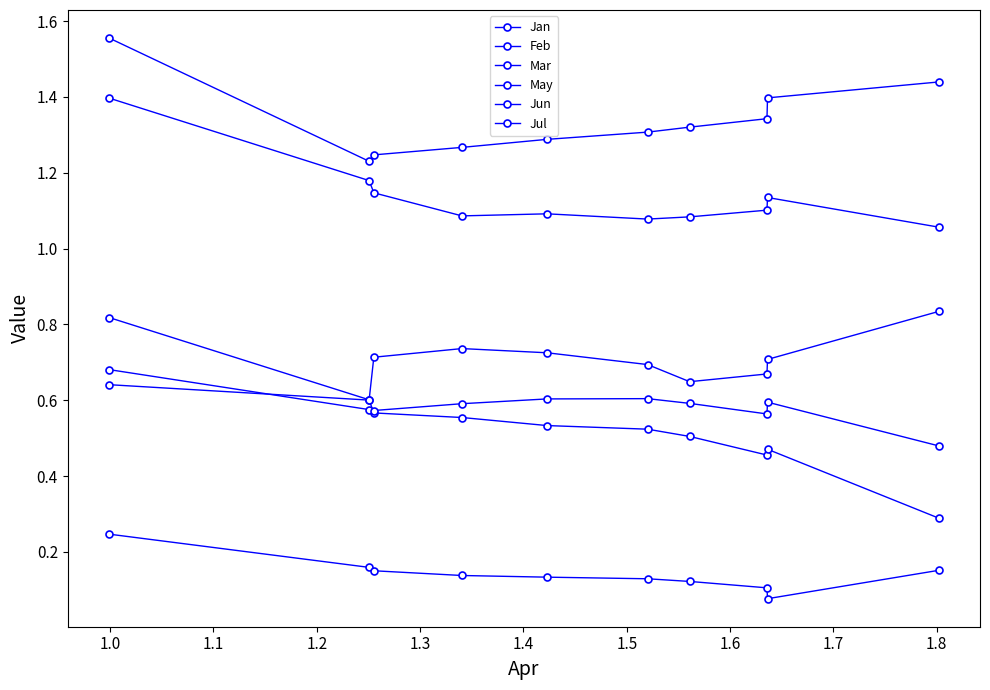

What is the label of the 7th point from the right?

1.2